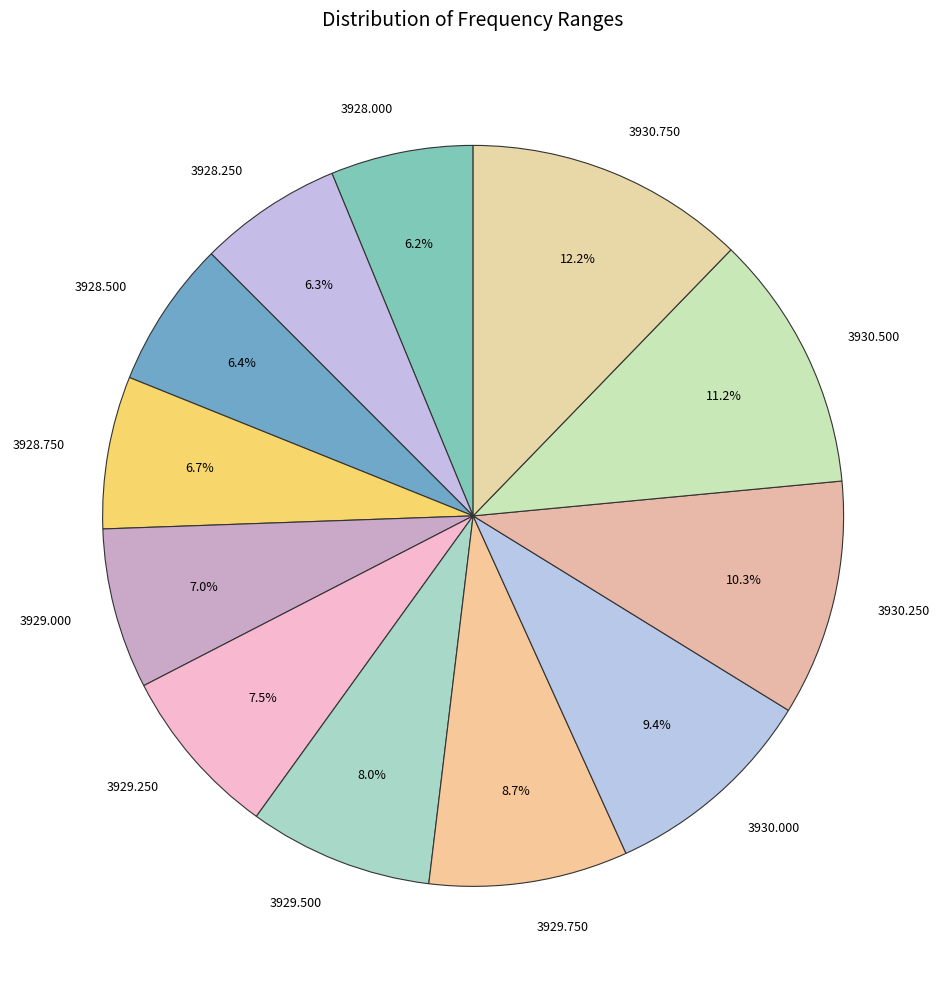

Does any single category account for the majority?

No